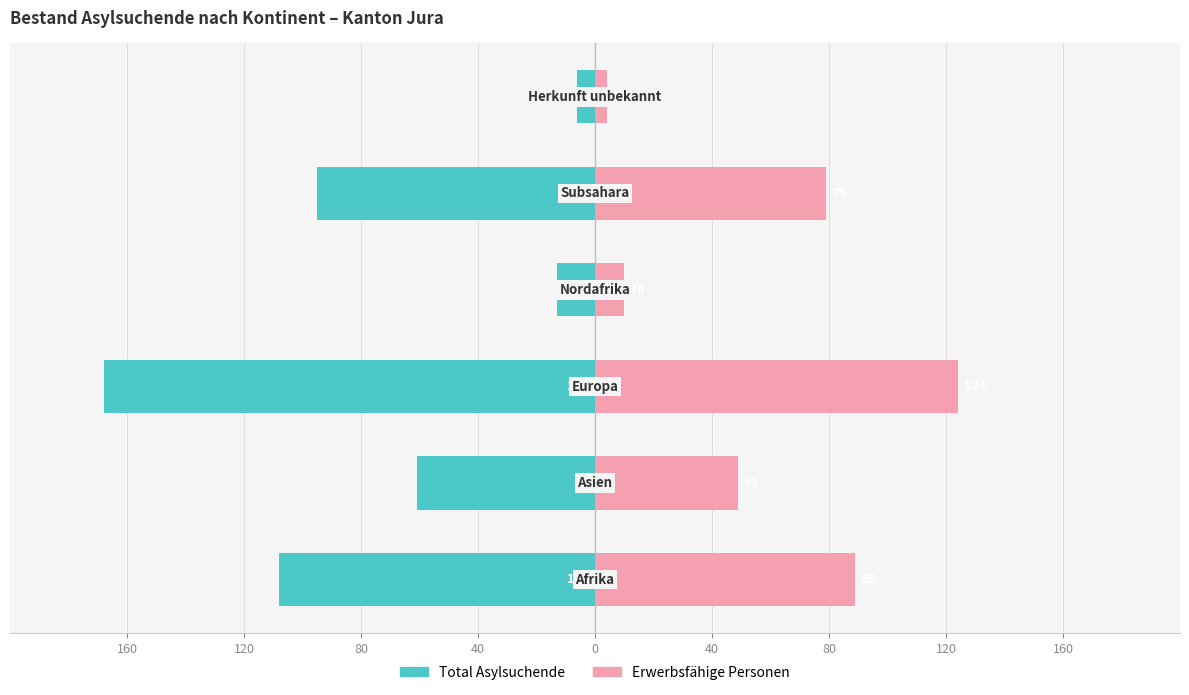

Reading right to left, extract all data points from this chart.

Total Asylsuchende: 40=-6	0=-95	40=-13	80=-168	120=-61	160=-108
Erwerbsfähige Personen: 40=4	0=79	40=10	80=124	120=49	160=89